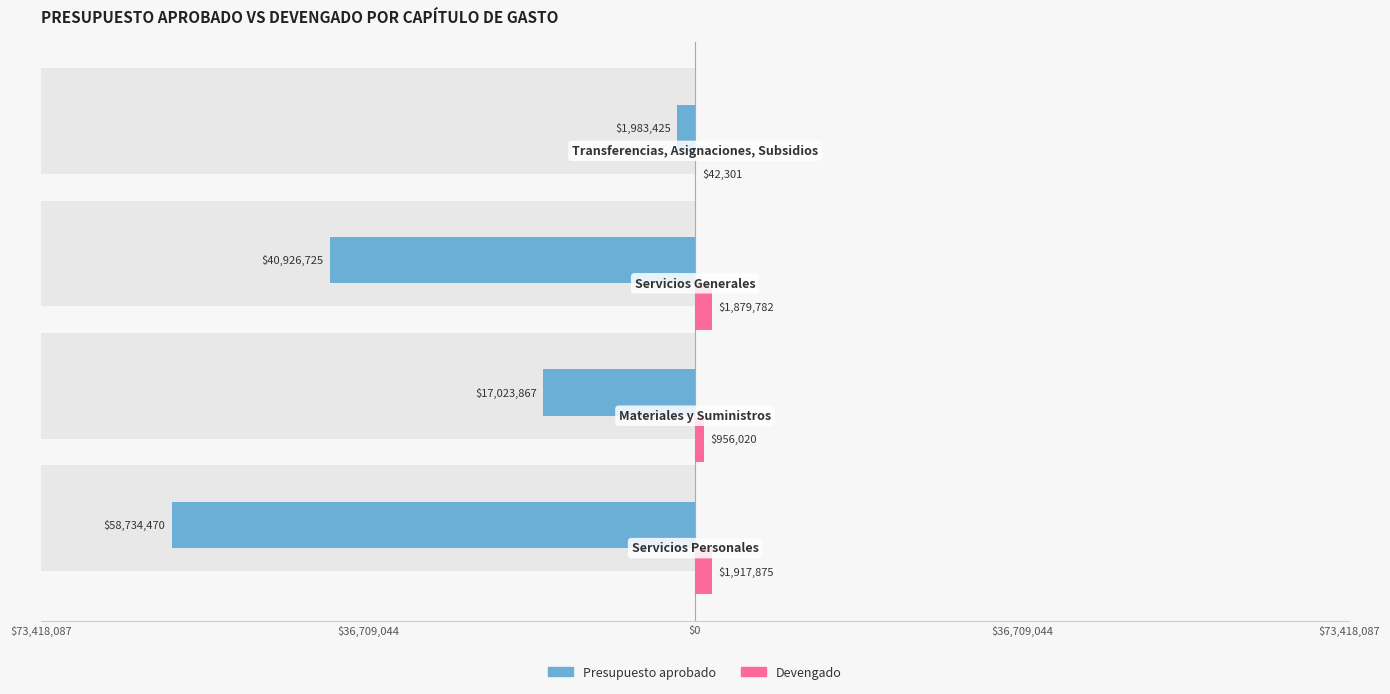

At how many categories does at least one series exceed -36125454?

4